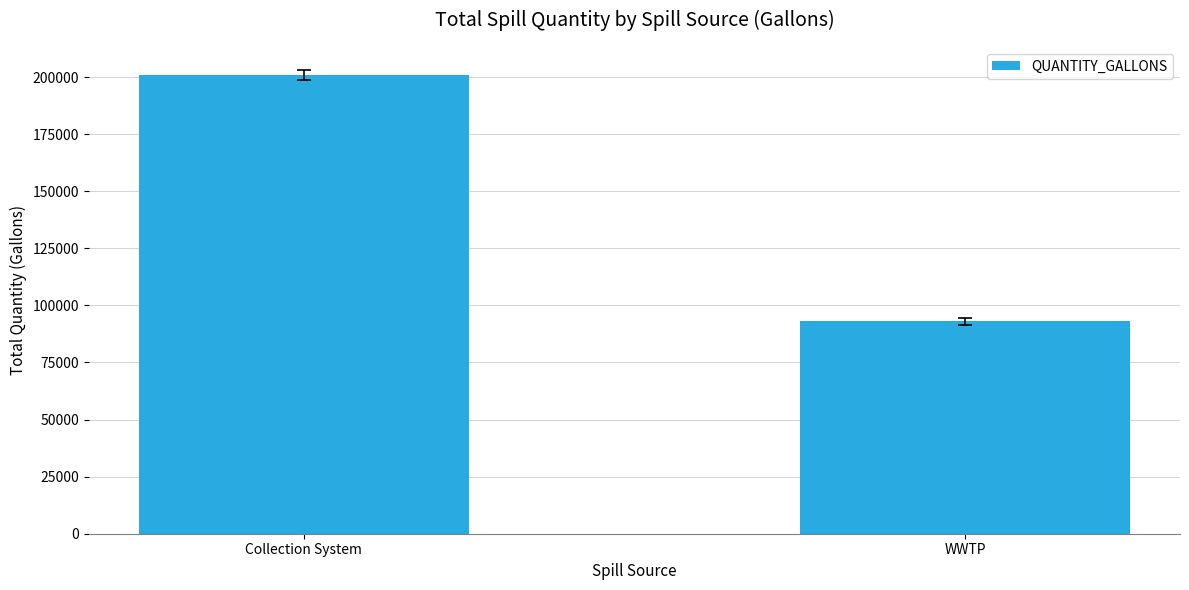

What is the label of the 2nd bar from the left?

WWTP